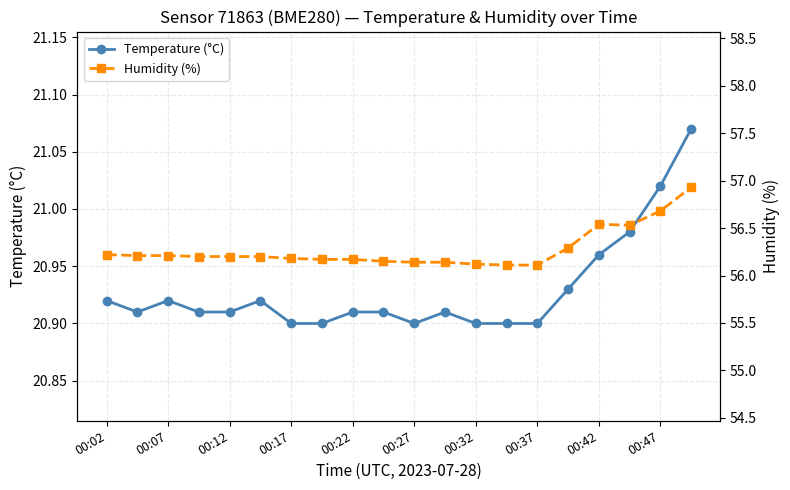

Count the Temperature (°C) values in the range 20 to 21.

18